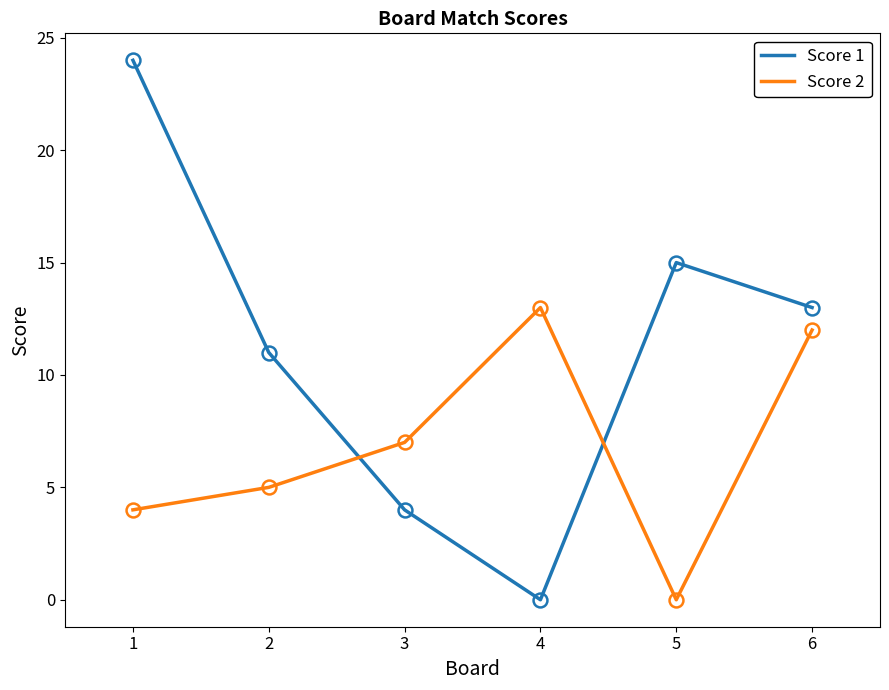

Rank the categories by Score 2 value from highest to lowest.

4, 6, 3, 2, 1, 5